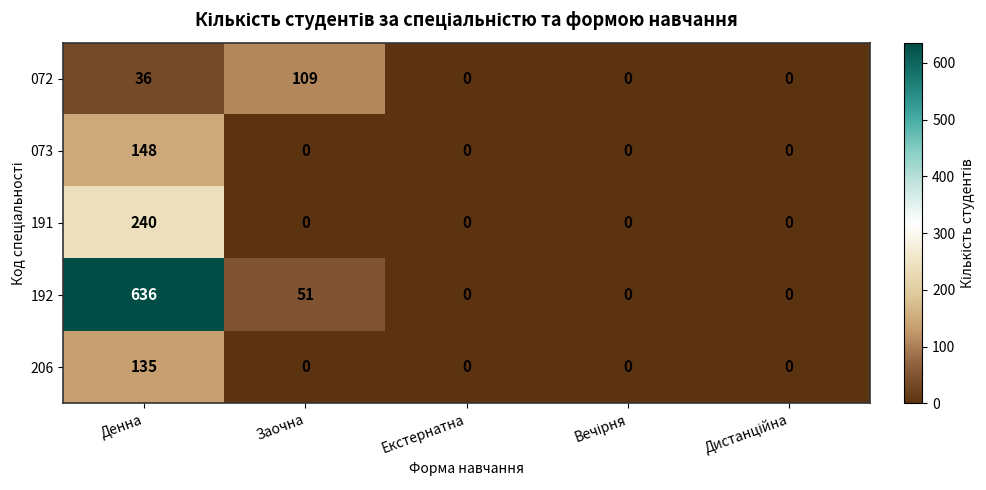

How many categories are shown in the chart?

5